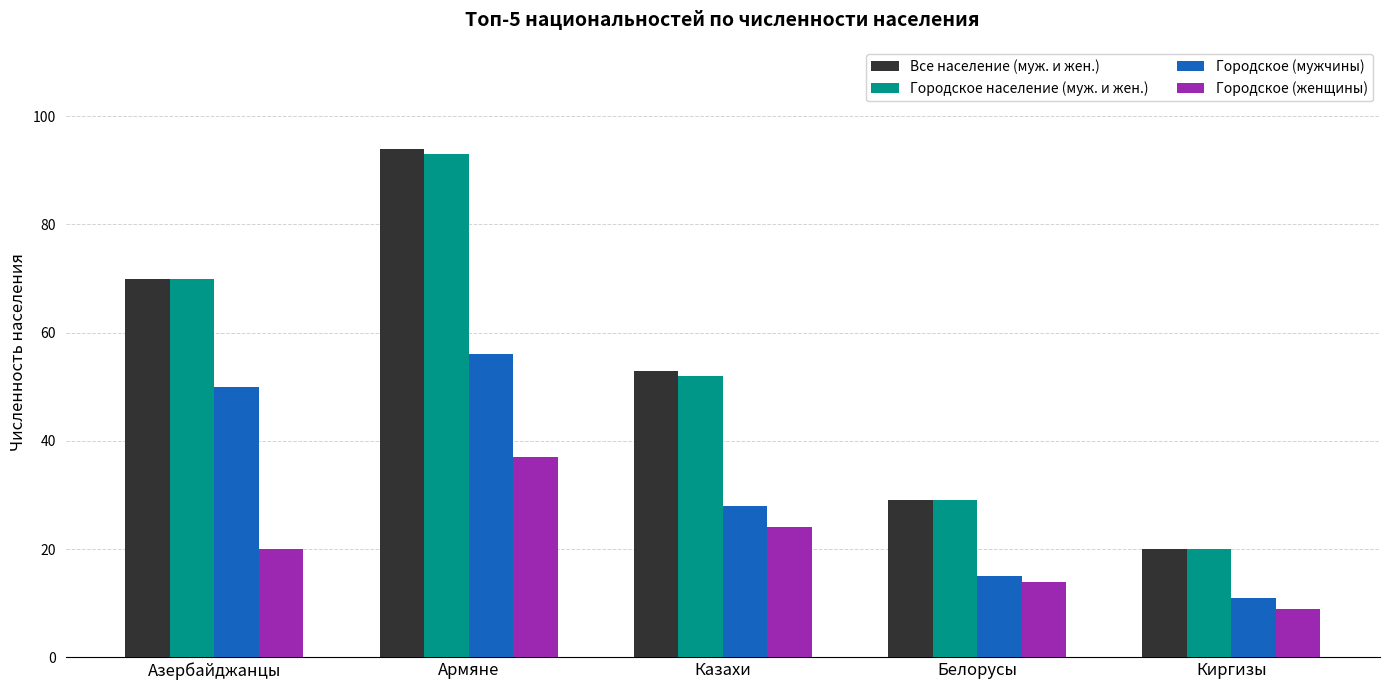

The value of Все население (муж. и жен.) at Азербайджанцы is 111. True or false?

False